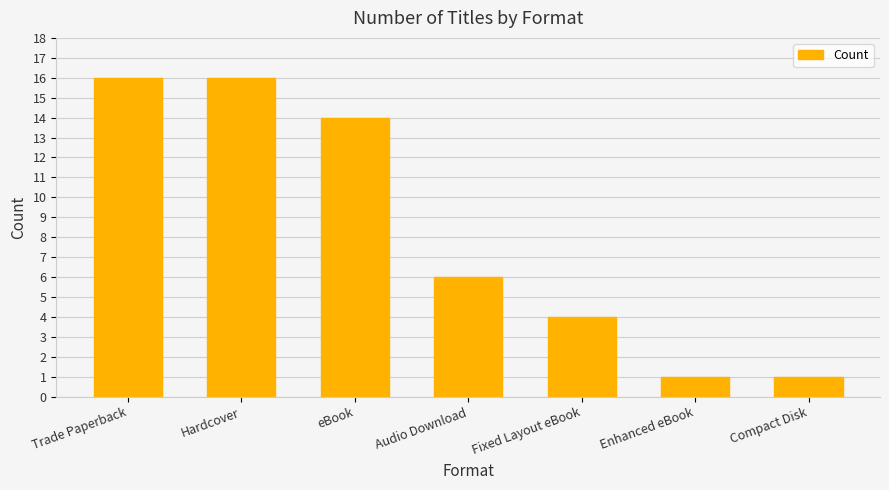

What is the change in value from Trade Paperback to Audio Download?

-10